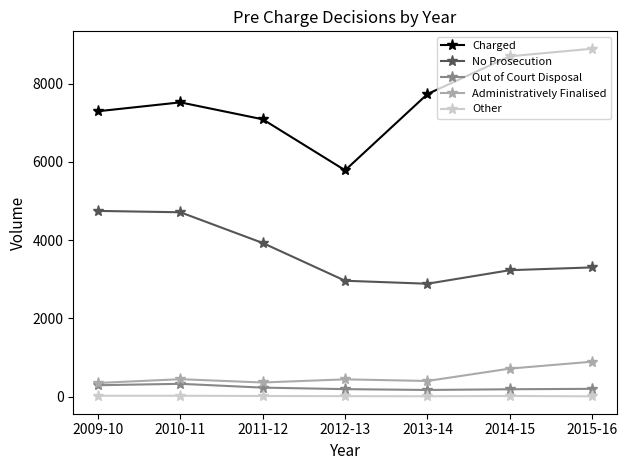

Does the chart display data point markers on the line(s)?

Yes